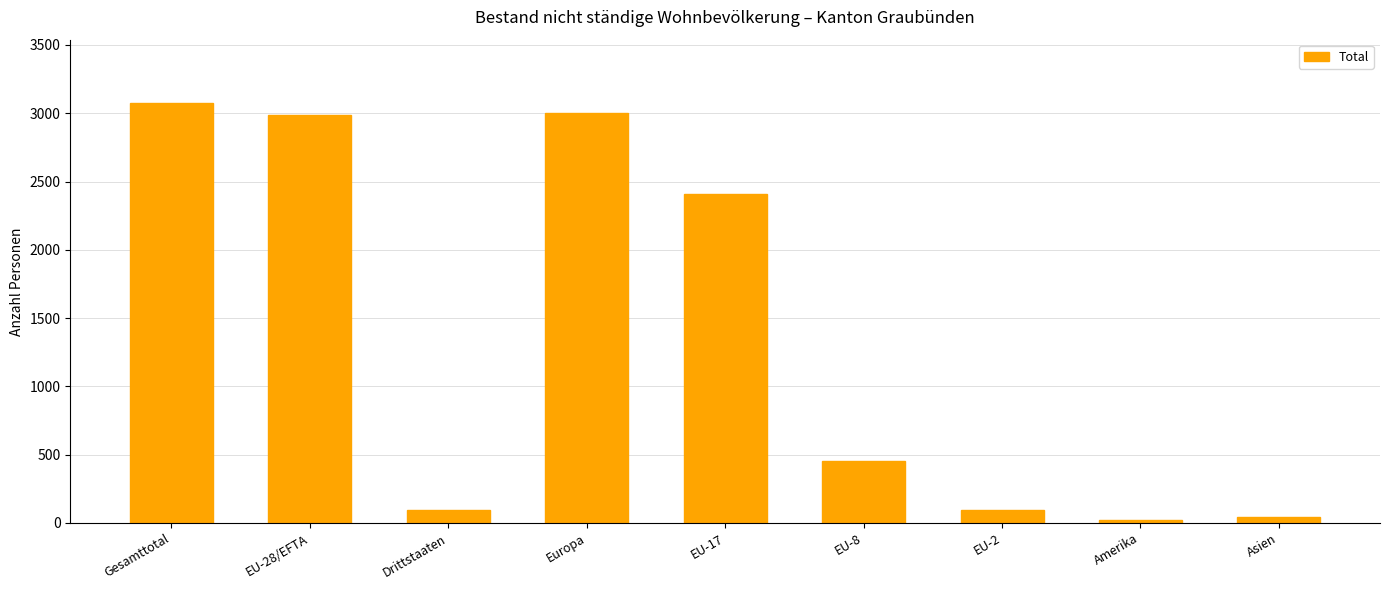

Reading right to left, transcribe all the data shown in this chart.

47	24	93	453	2412	3002	93	2984	3077